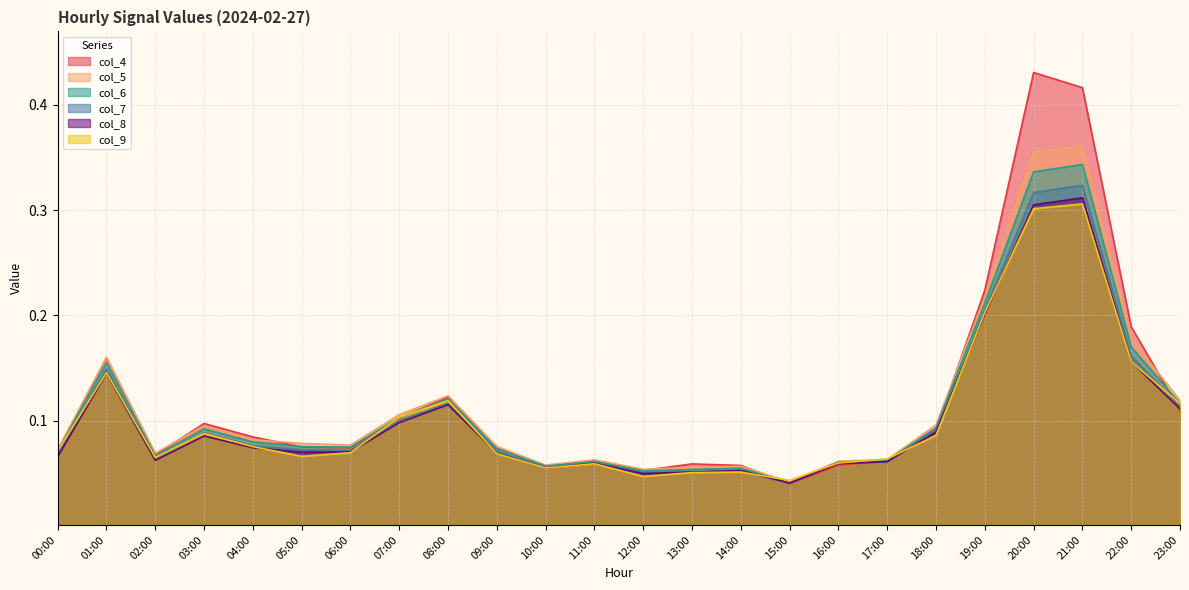

What is the difference between the col_8 values at 16:00 and 22:00?

0.1